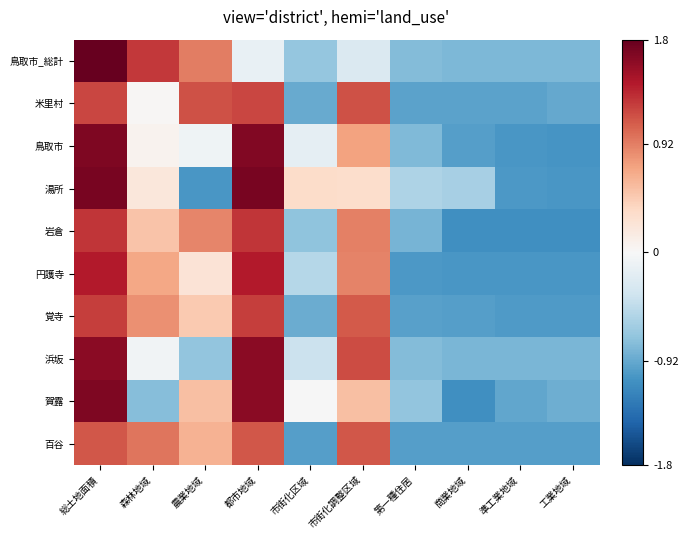

At which category is the sum across all series the highest?

総土地面積